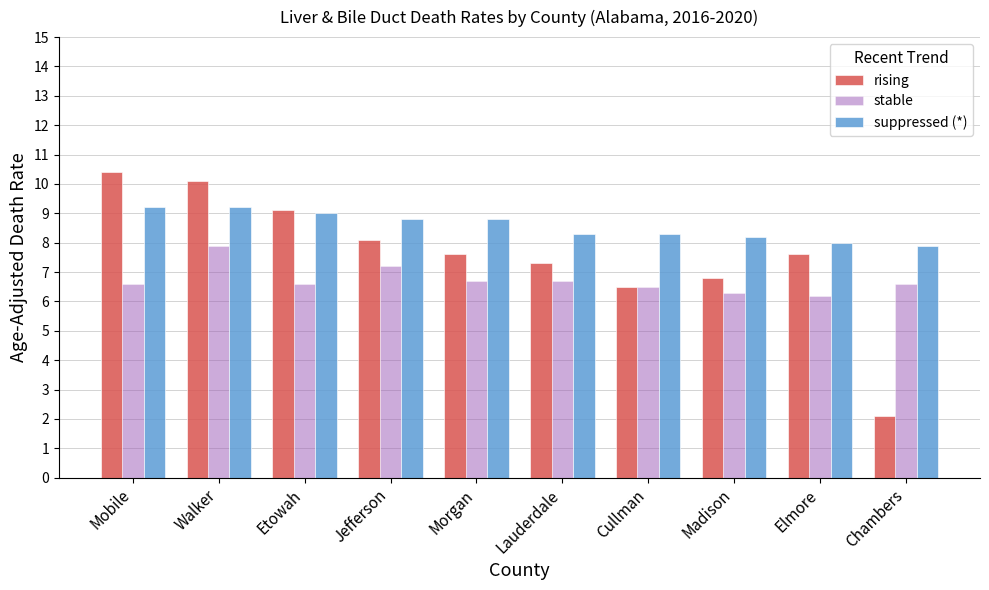

What is the average value of the stable series?

6.7